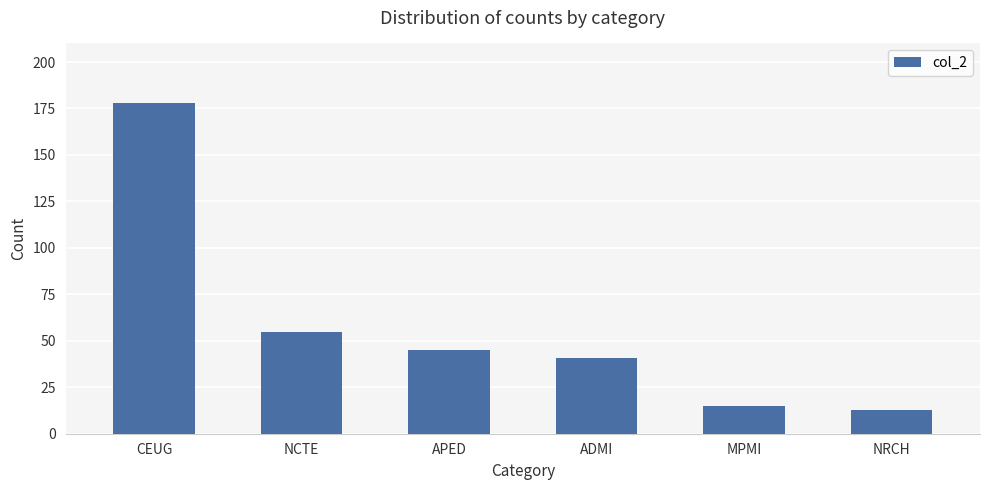

What is the label of the 2nd bar from the right?

MPMI